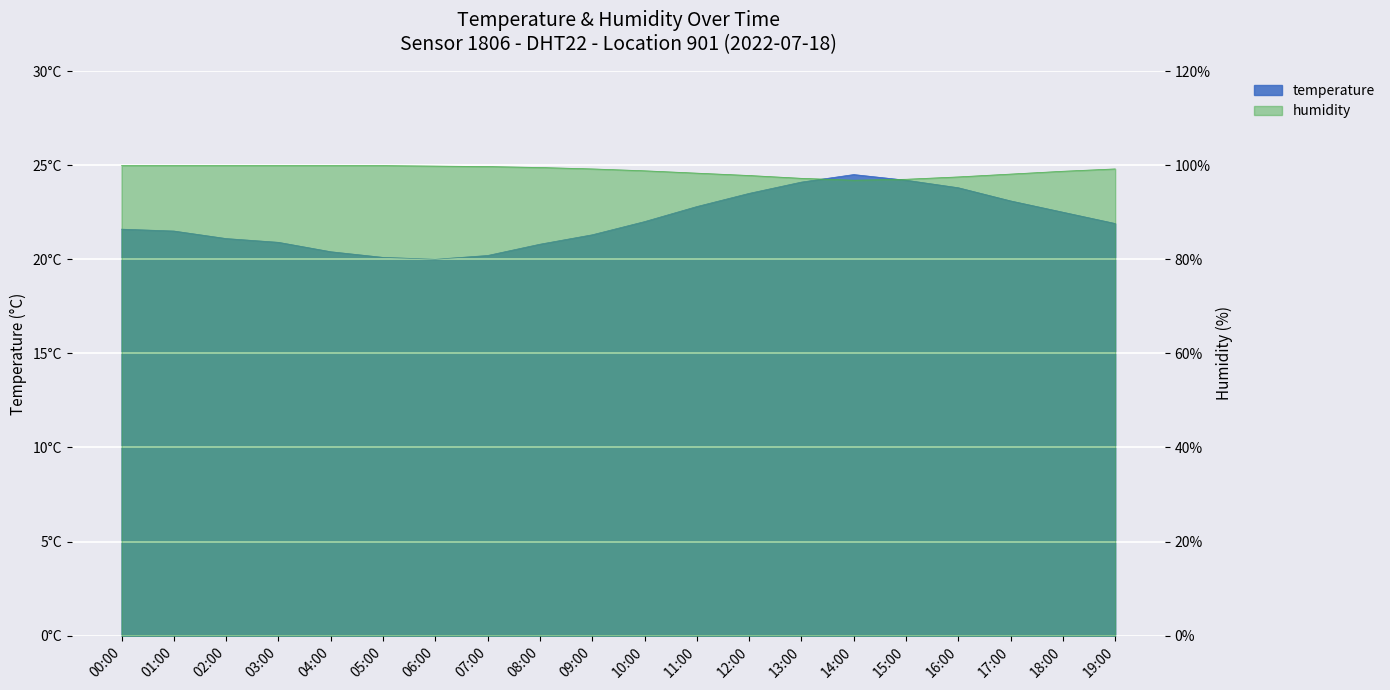

At which label is temperature closest to 22?

10:00